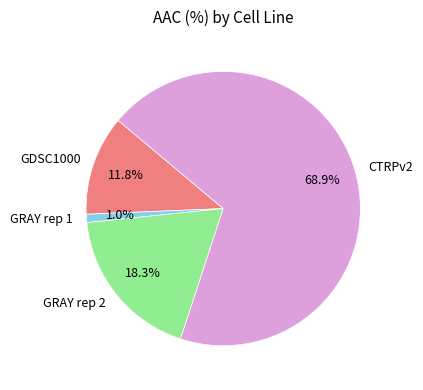

How much of the chart is everything except GRAY rep 1?

99.0%